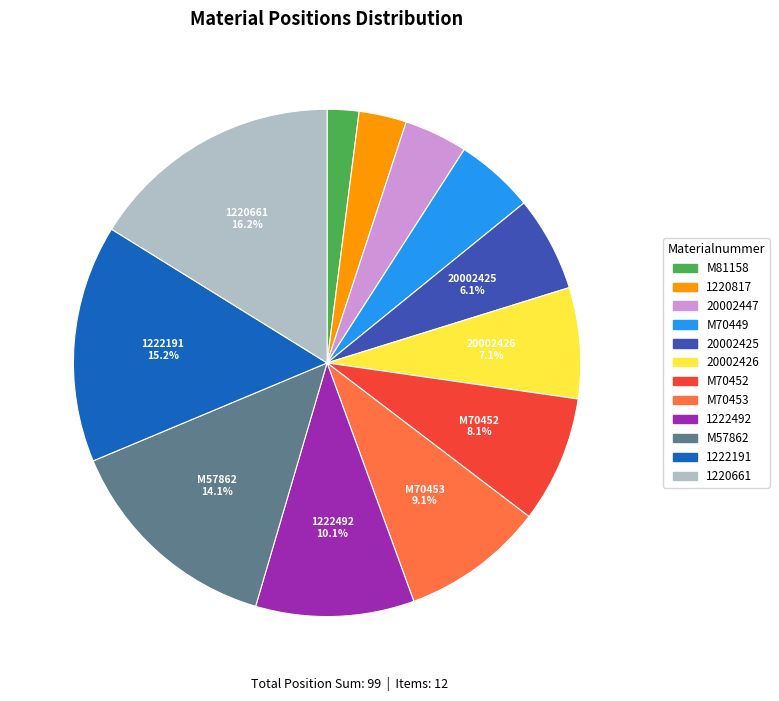

To the nearest percent, what is the difference between the largest and smallest slice percentages?

14%